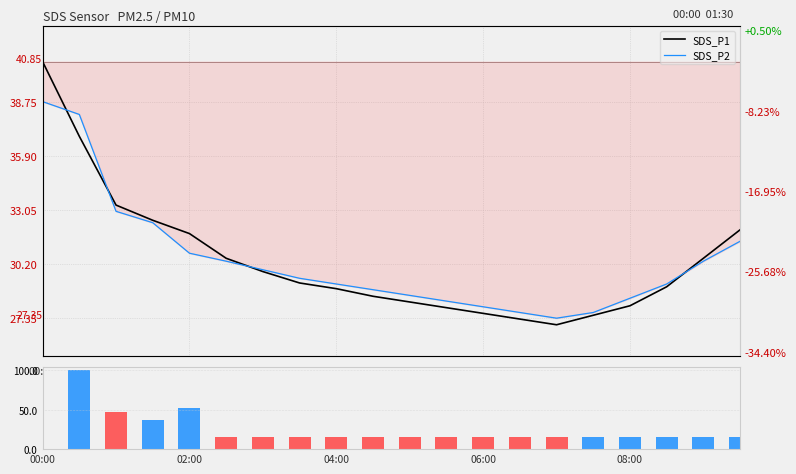

What is the difference between the maximum and minimum values in the SDS_P2 series?

11.4